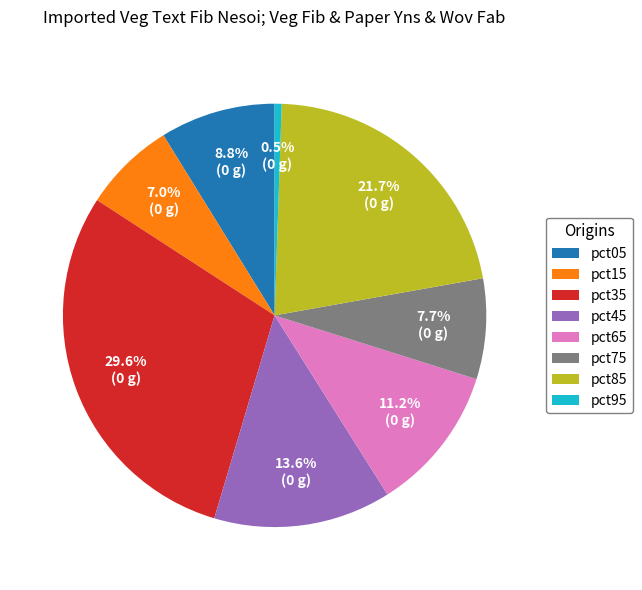

Count the number of slices in the pie.

8